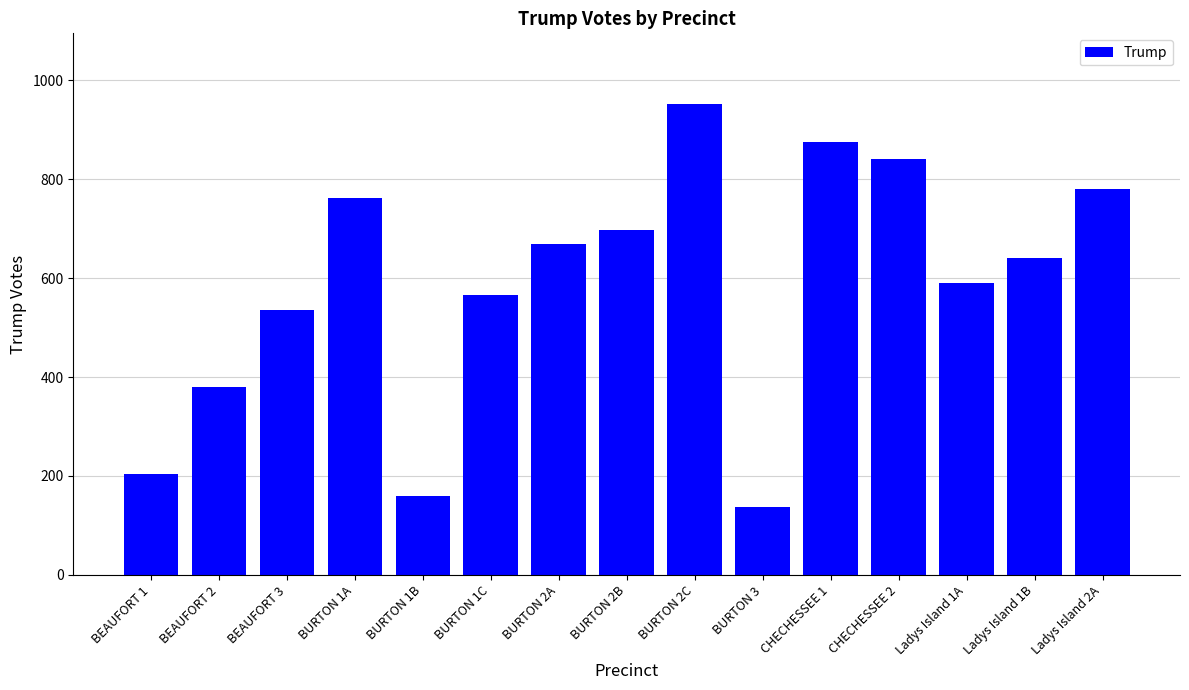

What is the sum of all values?

8789